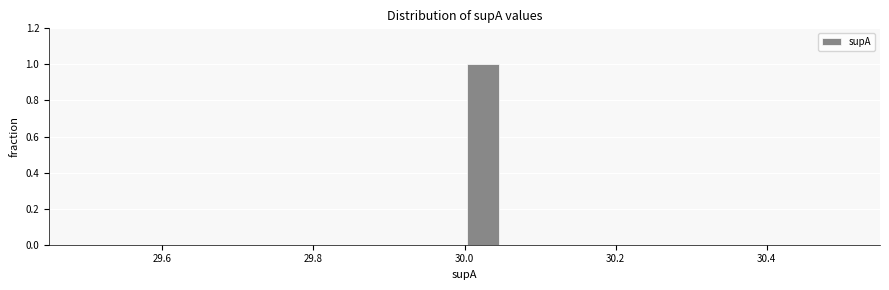

Read against the x-axis, roughly where is the centre of the tallest bar?

30.02